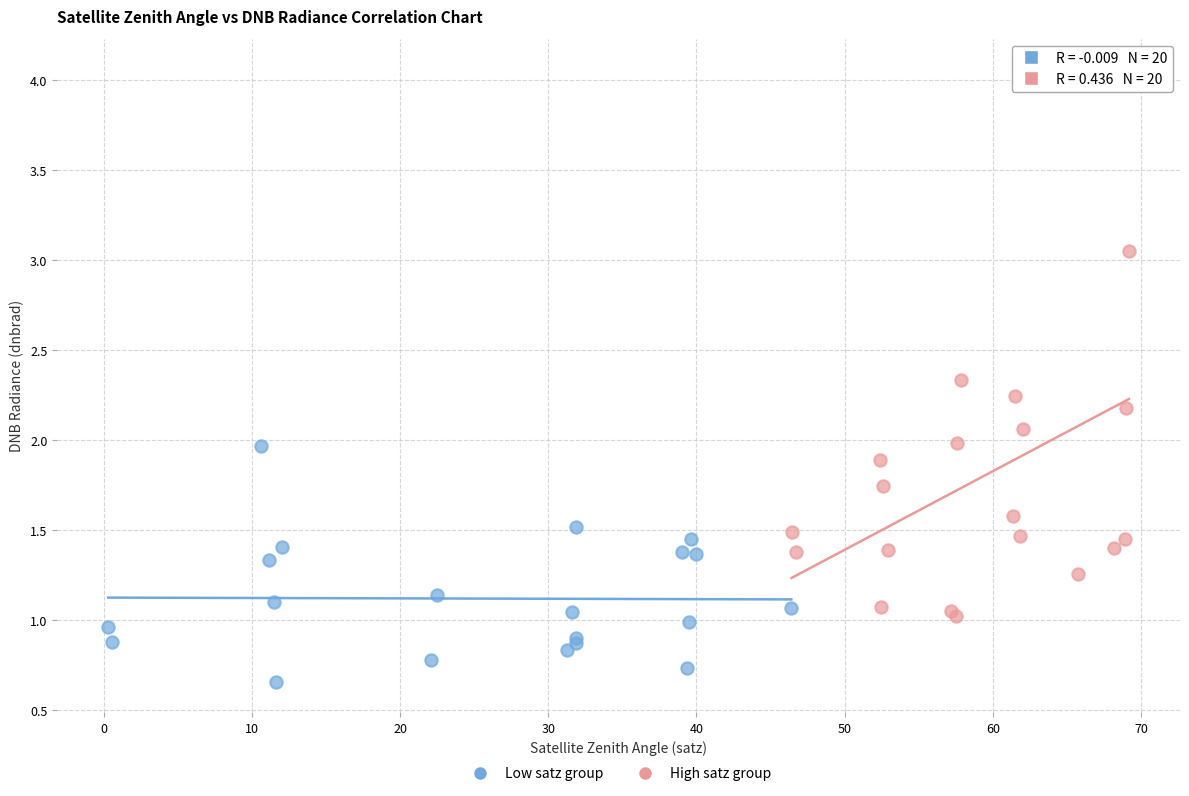

What are all the series names shown in the legend?

Low satz group, High satz group